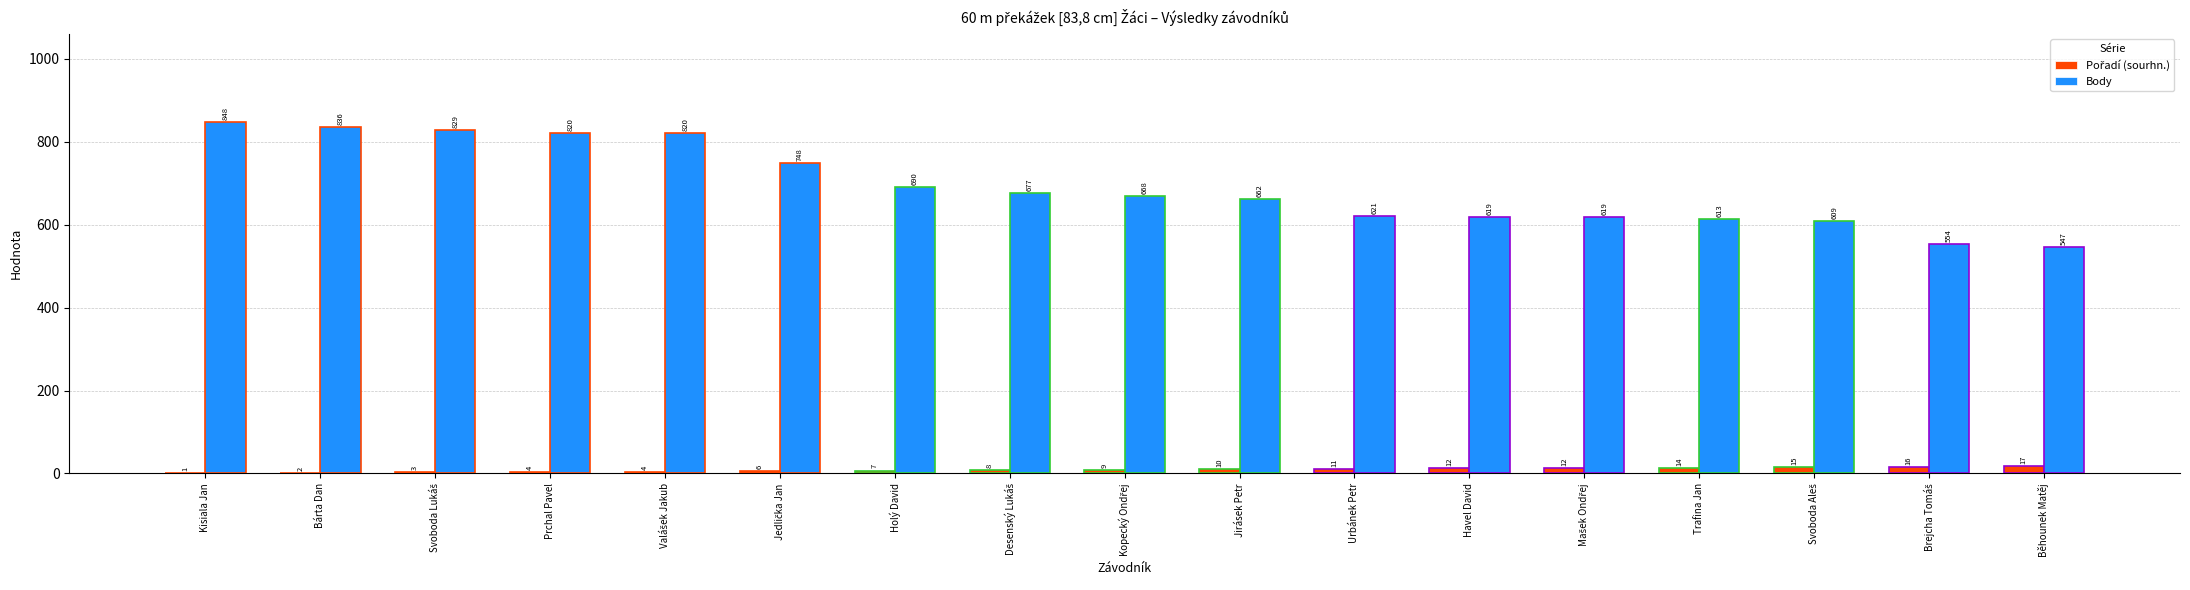

True or false: Body has a value of 365 at Trafina Jan.

False